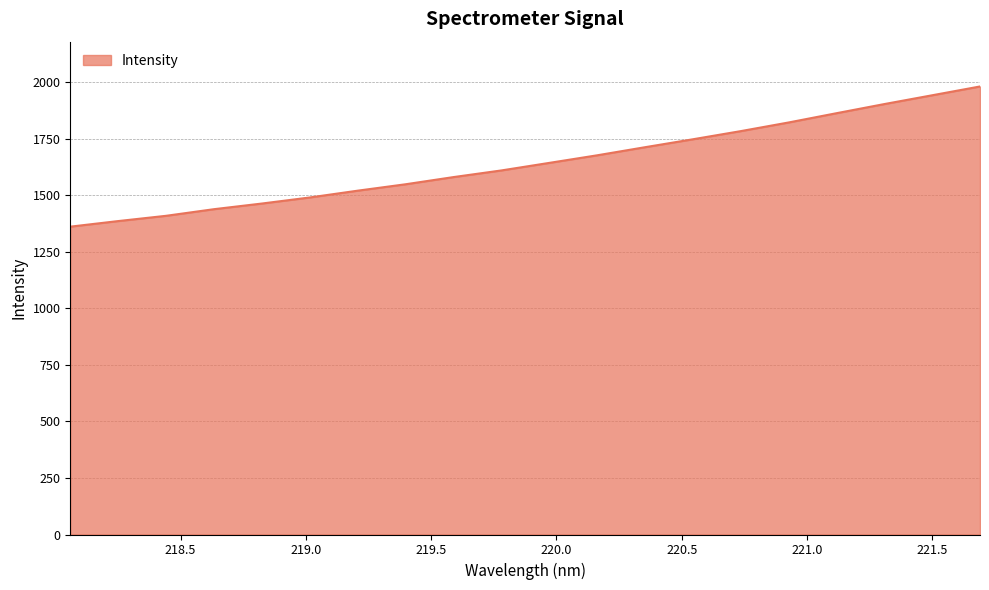

What is the minimum value shown in the chart?

1361.6